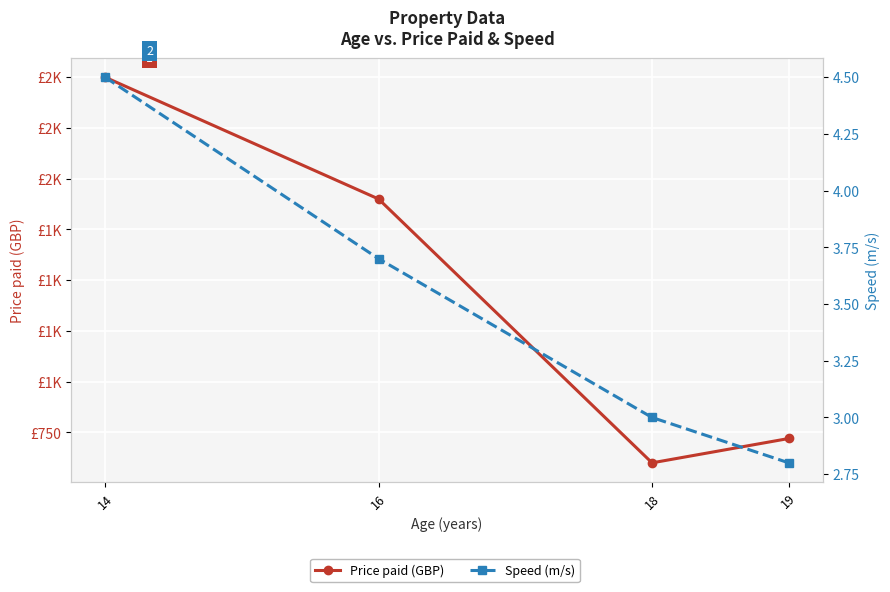

The value of Speed (m/s) at 14 is 7.0. True or false?

False